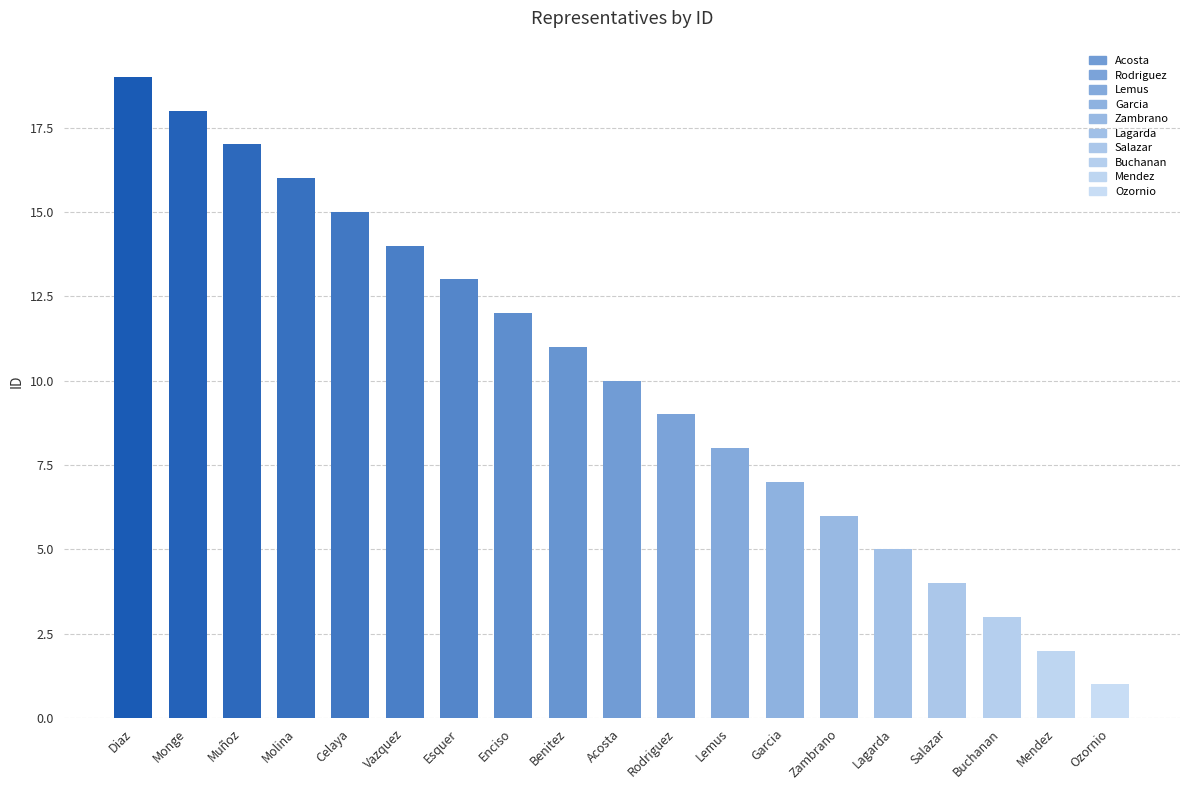

Reading left to right, extract all data points from this chart.

19	18	17	16	15	14	13	12	11	10	9	8	7	6	5	4	3	2	1